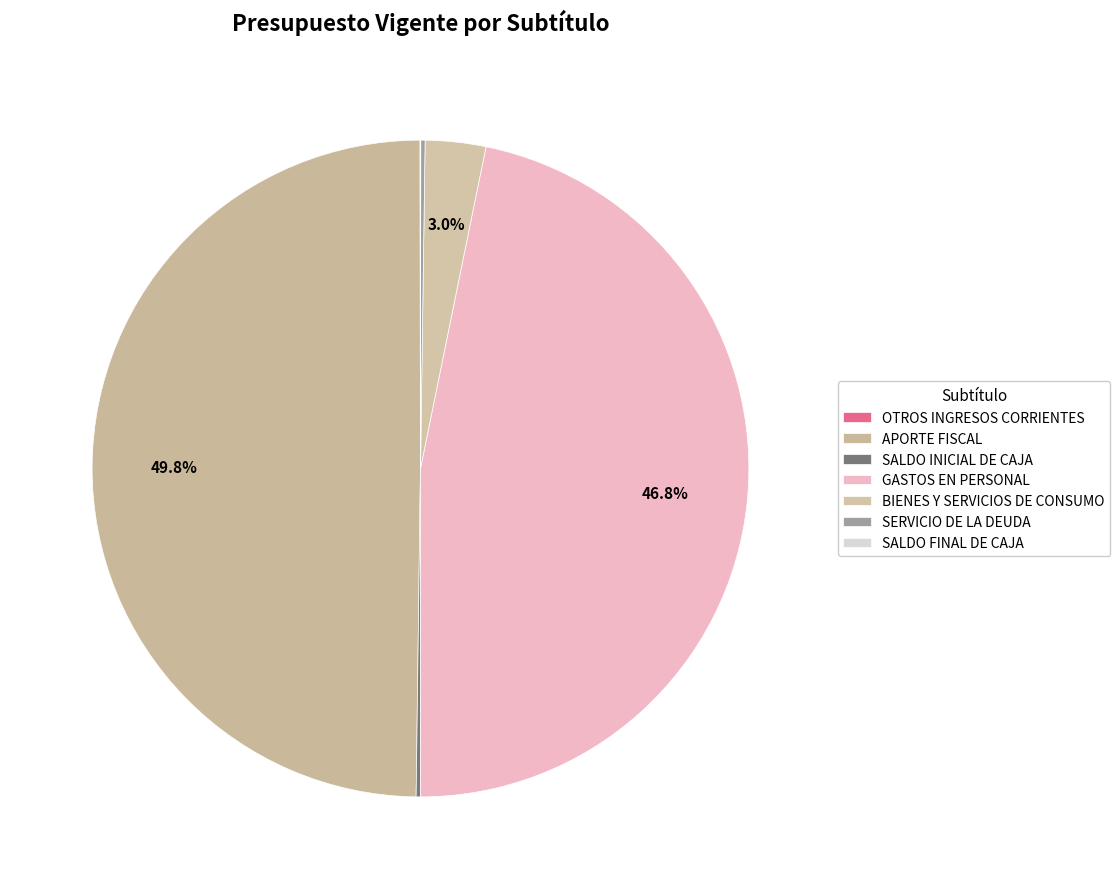

What is the smallest slice in the pie chart?

SALDO FINAL DE CAJA